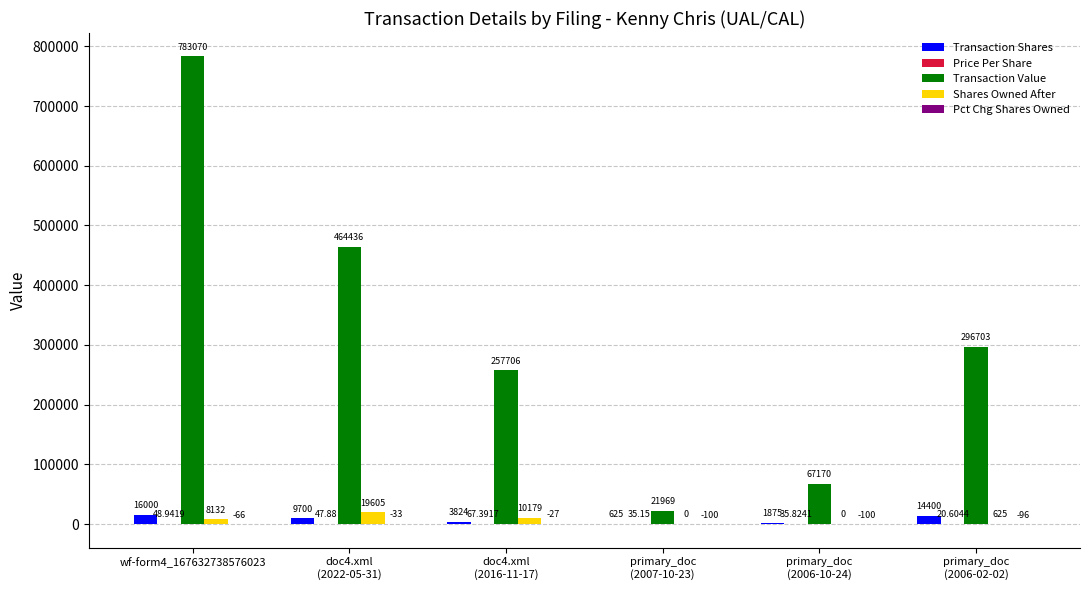

How many groups of bars are there?

6